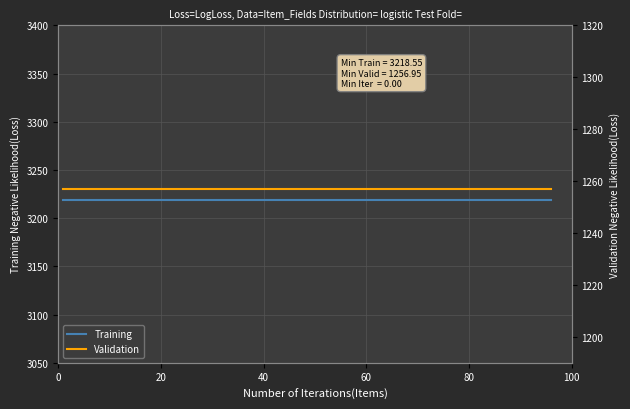

Between 10 and 17, which series saw the biggest shift?

Training